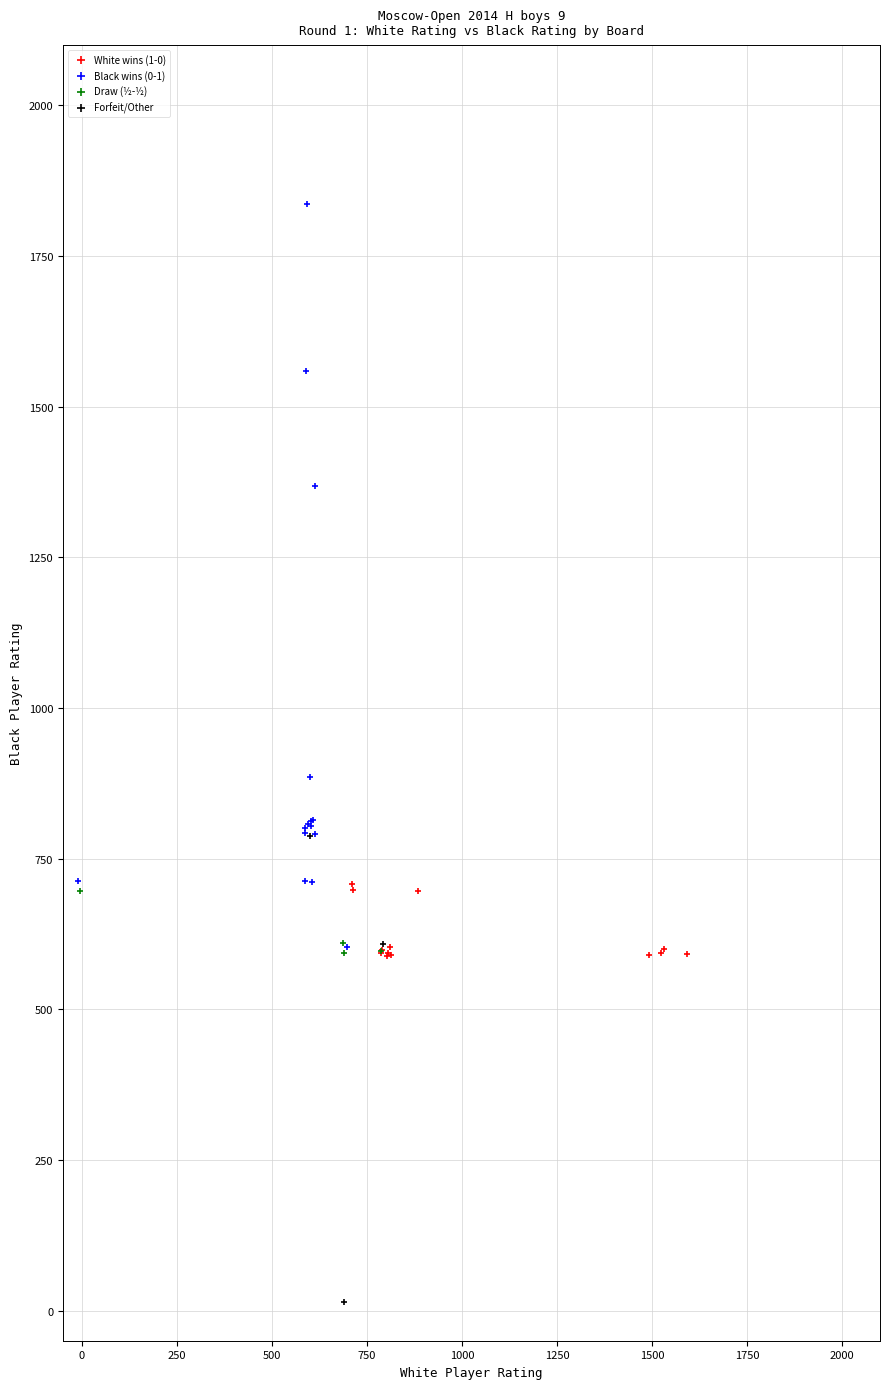

What are all the series names shown in the legend?

White wins (1-0), Black wins (0-1), Draw (½-½), Forfeit/Other